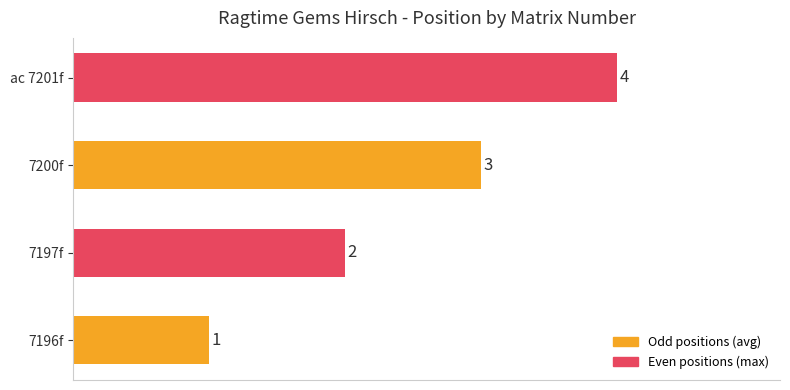

Count the number of data series in this chart.

1